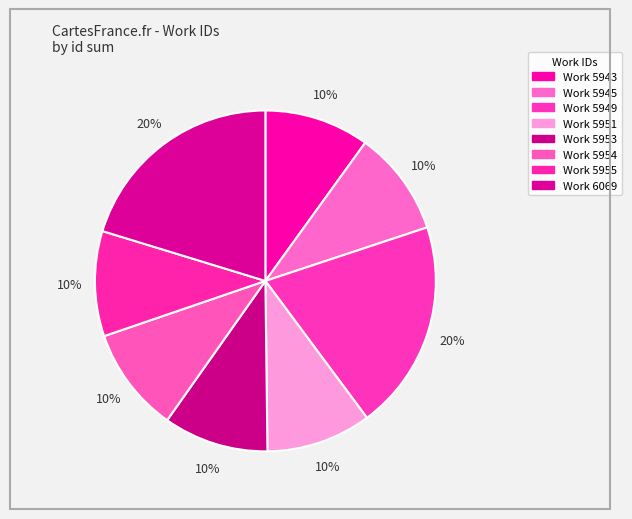

What is the largest slice in the pie chart?

6069